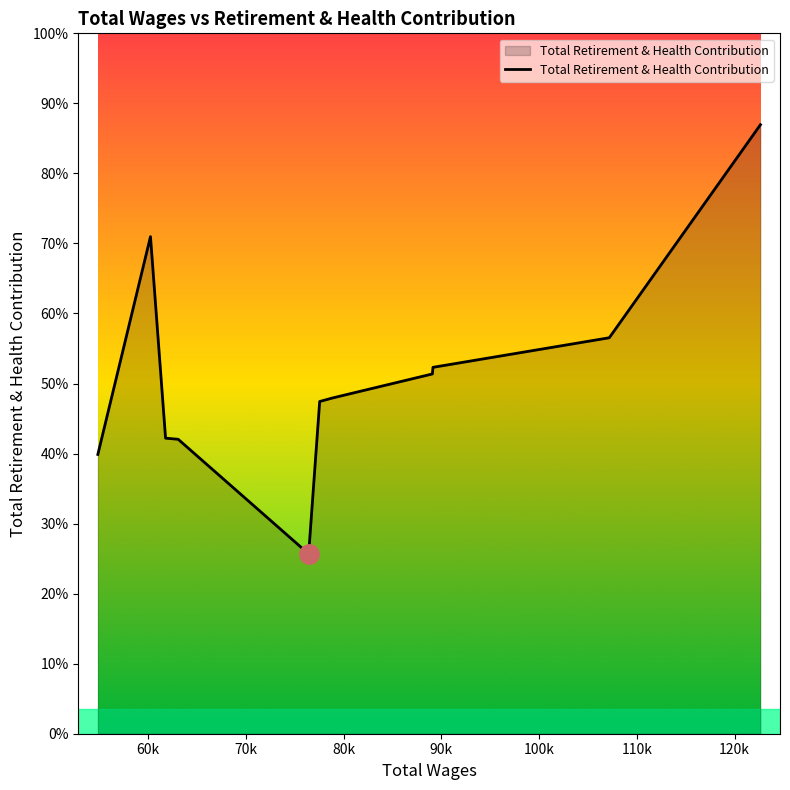

Does the chart have visible grid lines?

No